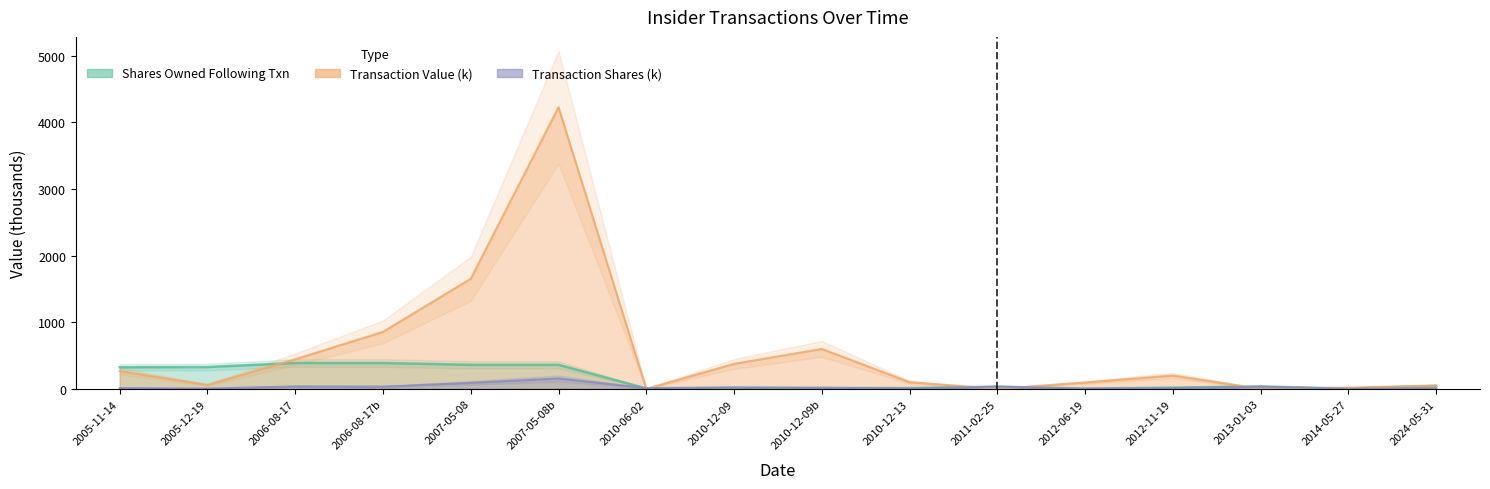

Count the number of categories in the chart.

16